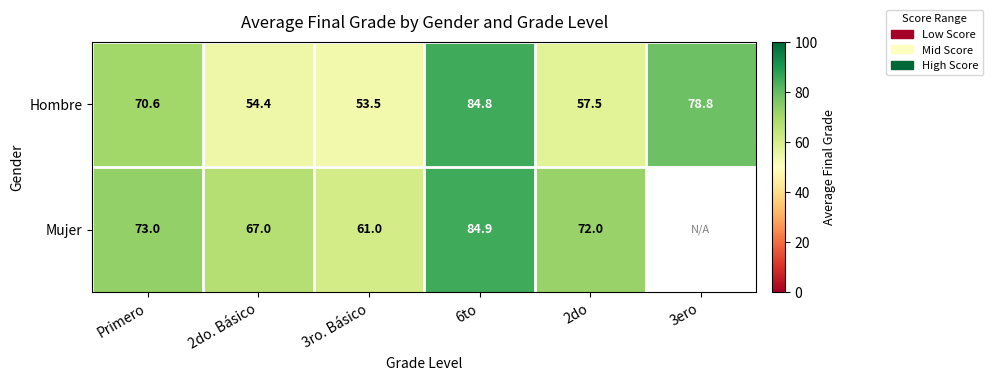

Rank the series at 3ro. Básico from highest to lowest value.

Mujer, Hombre